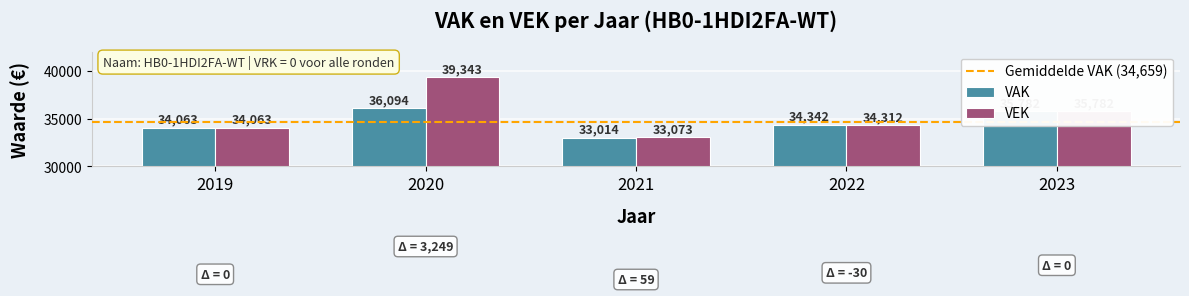

What is the difference between the maximum and second lowest values in the VEK series?

5280